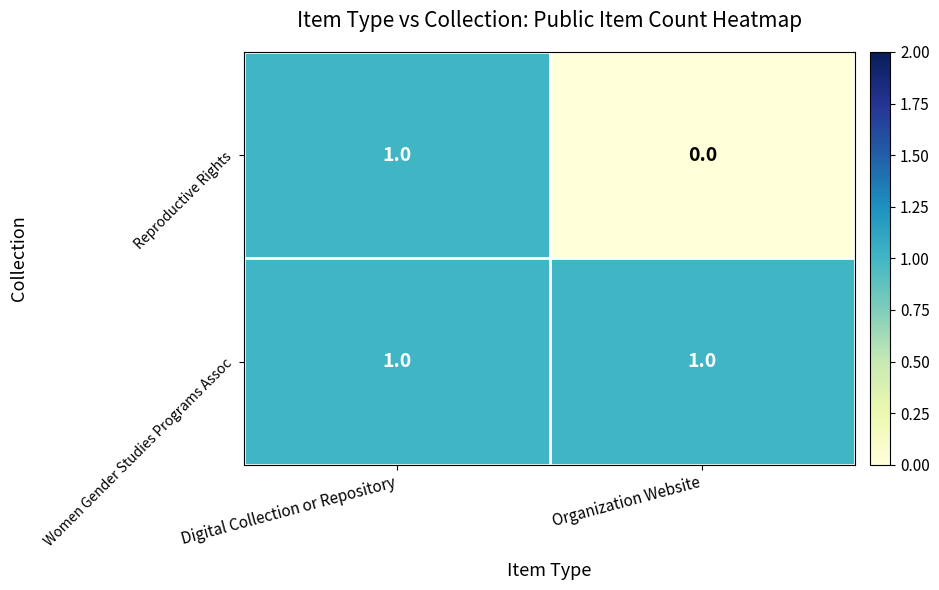

True or false: Reproductive Rights has a value of 0 at Organization Website.

True